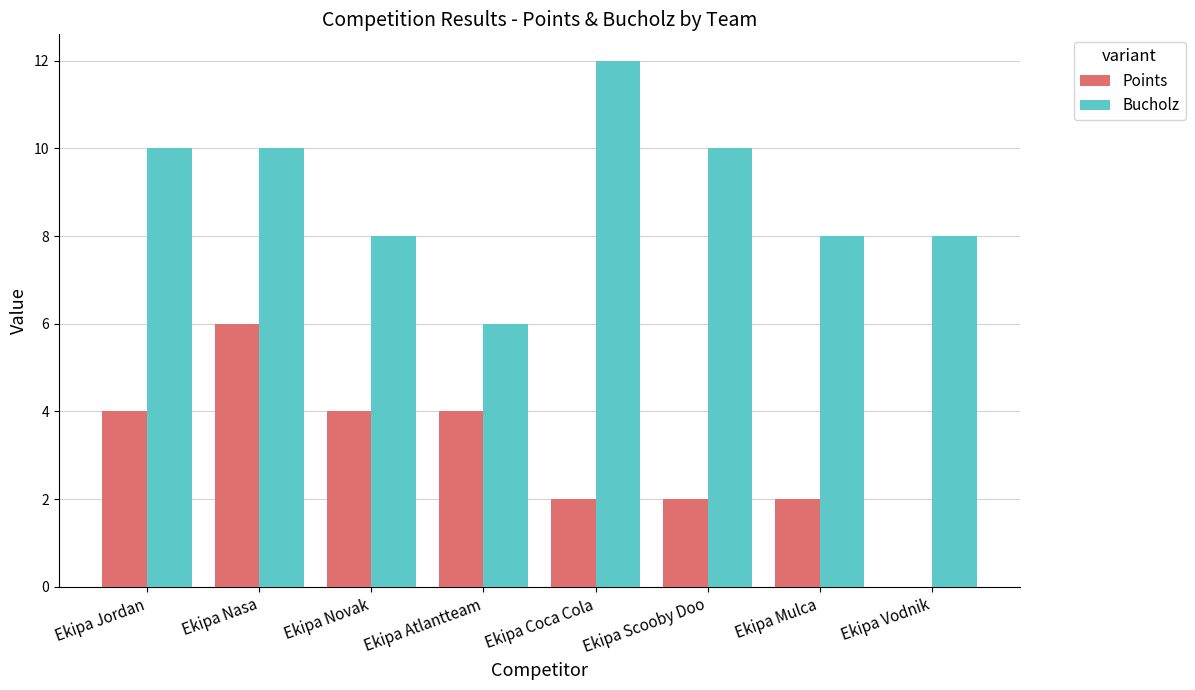

At which label does Bucholz reach its peak?

Ekipa Coca Cola